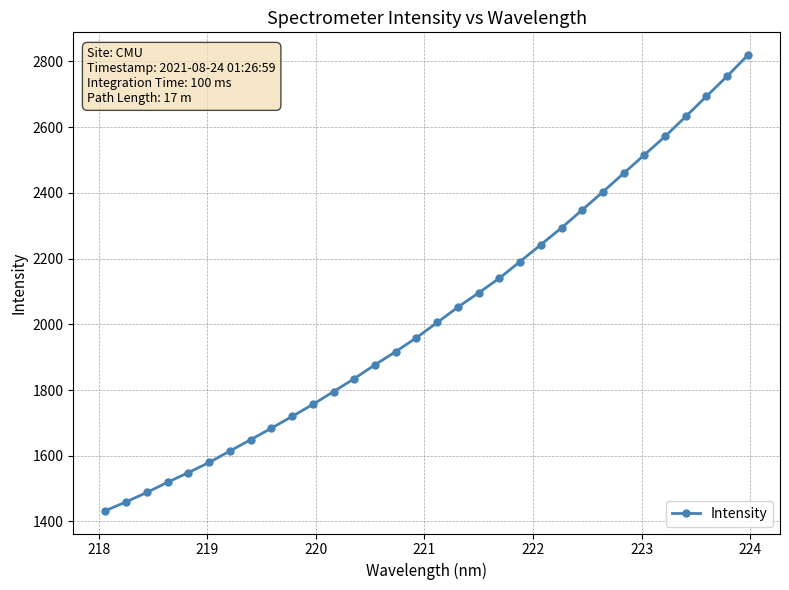

What is the smallest value displayed?

1432.7